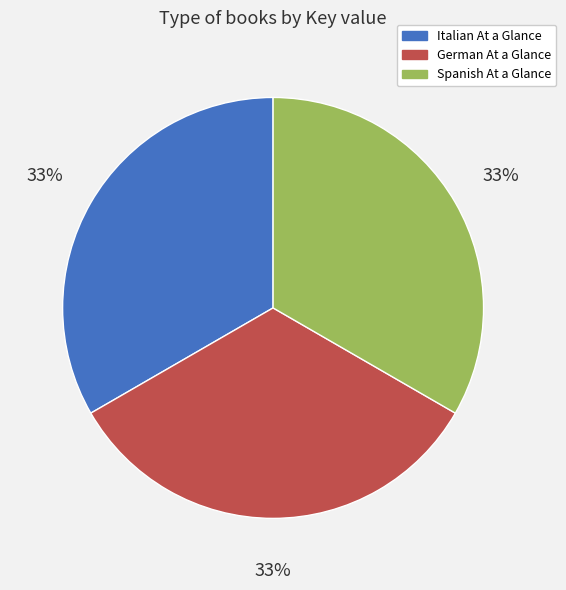

Does German At a Glance account for over 50% of the chart?

No